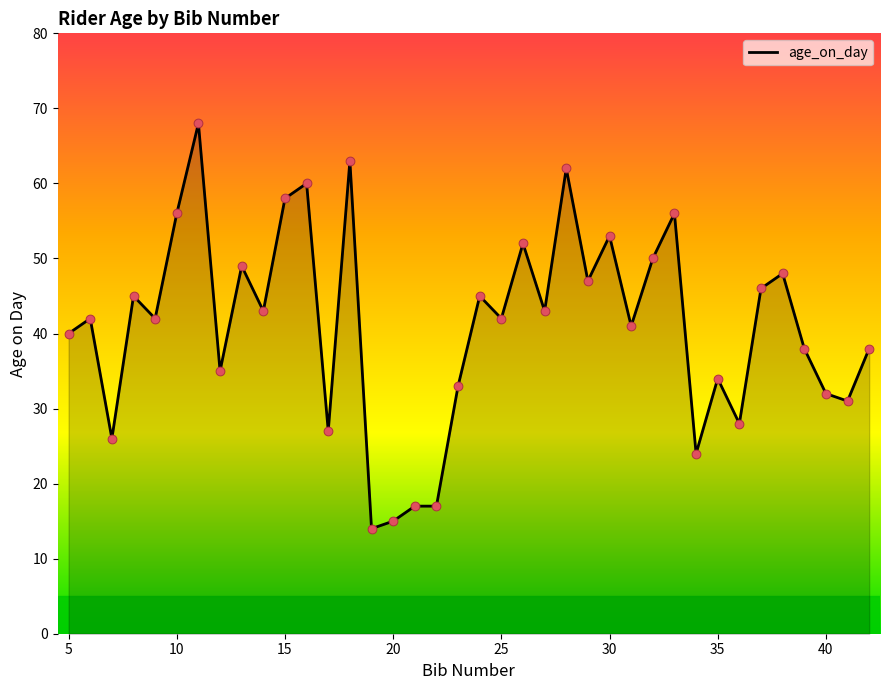

What is the smallest value displayed?

14